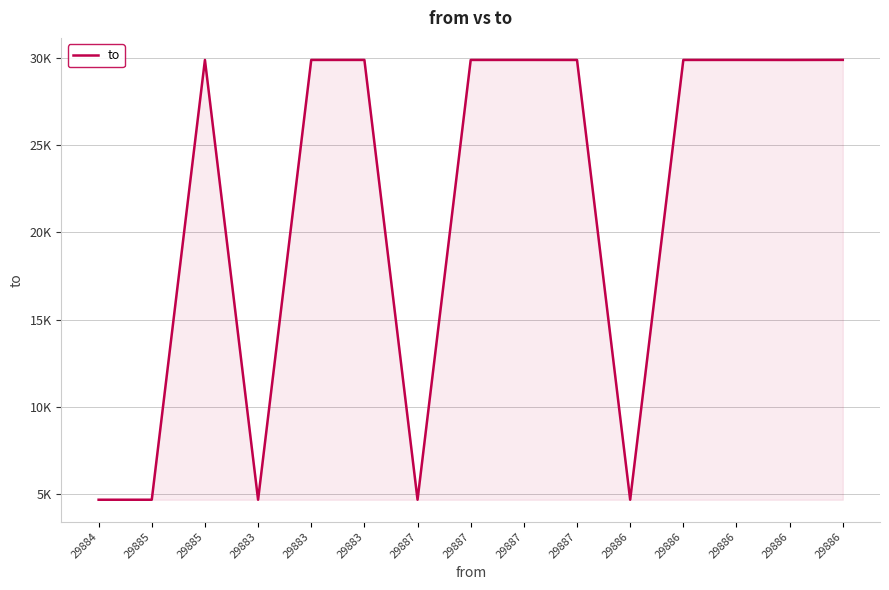

What is the label of the 9th point from the left?

29887